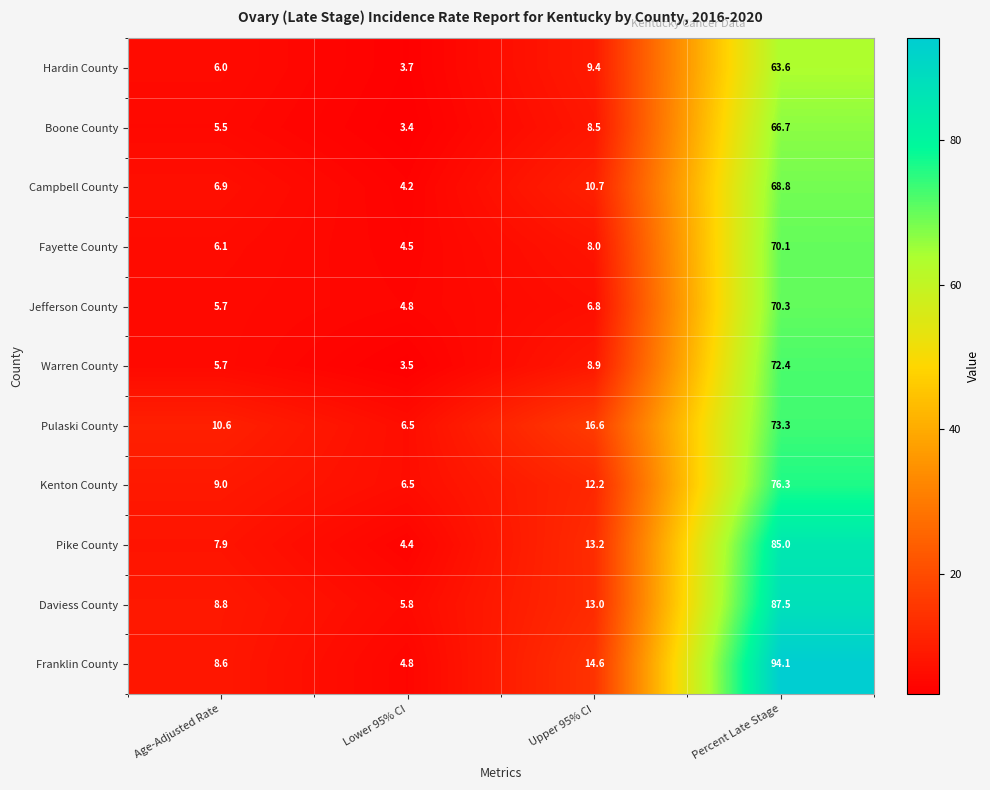

Rank the series by their maximum value, from highest to lowest.

Franklin County, Daviess County, Pike County, Kenton County, Pulaski County, Warren County, Jefferson County, Fayette County, Campbell County, Boone County, Hardin County